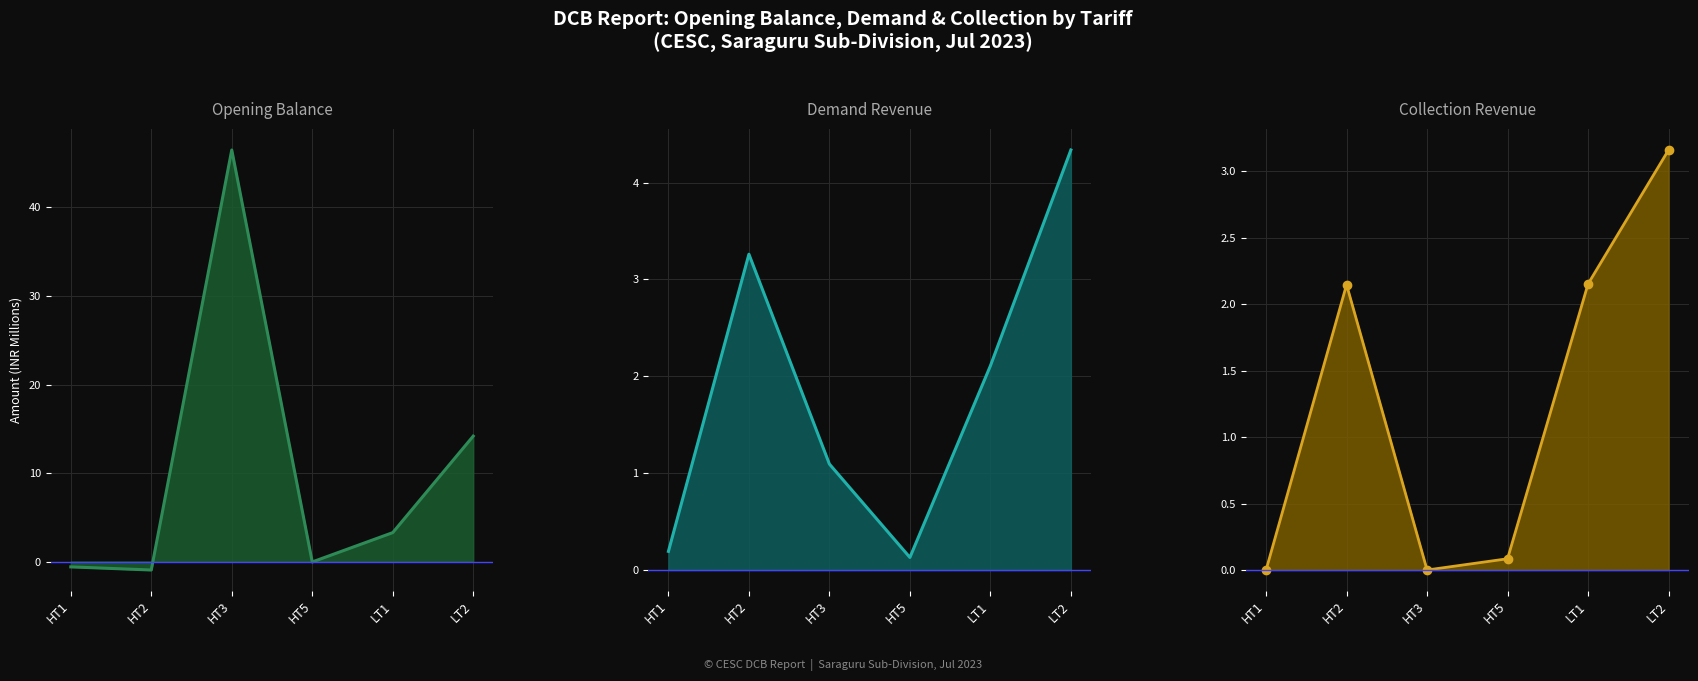

Which label corresponds to the largest value in the chart?

HT3